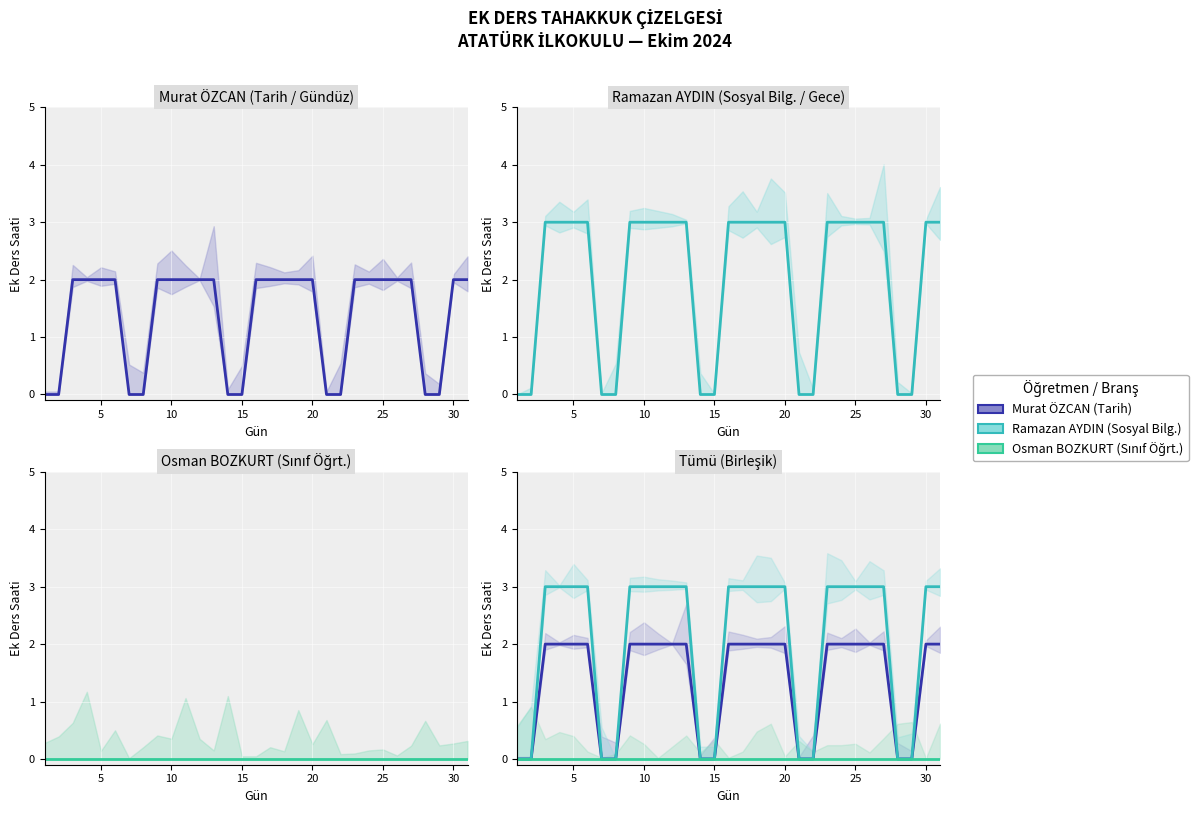

True or false: Osman BOZKURT and Ramazan AYDIN intersect in this chart.

False